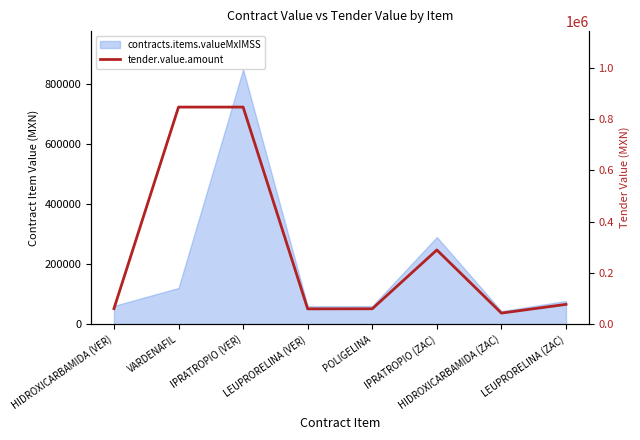

List the labels in order of value, largest first.

VARDENAFIL, IPRATROPIO (VER), IPRATROPIO (ZAC), LEUPRORELINA (ZAC), HIDROXICARBAMIDA (VER), POLIGELINA, LEUPRORELINA (VER), HIDROXICARBAMIDA (ZAC)